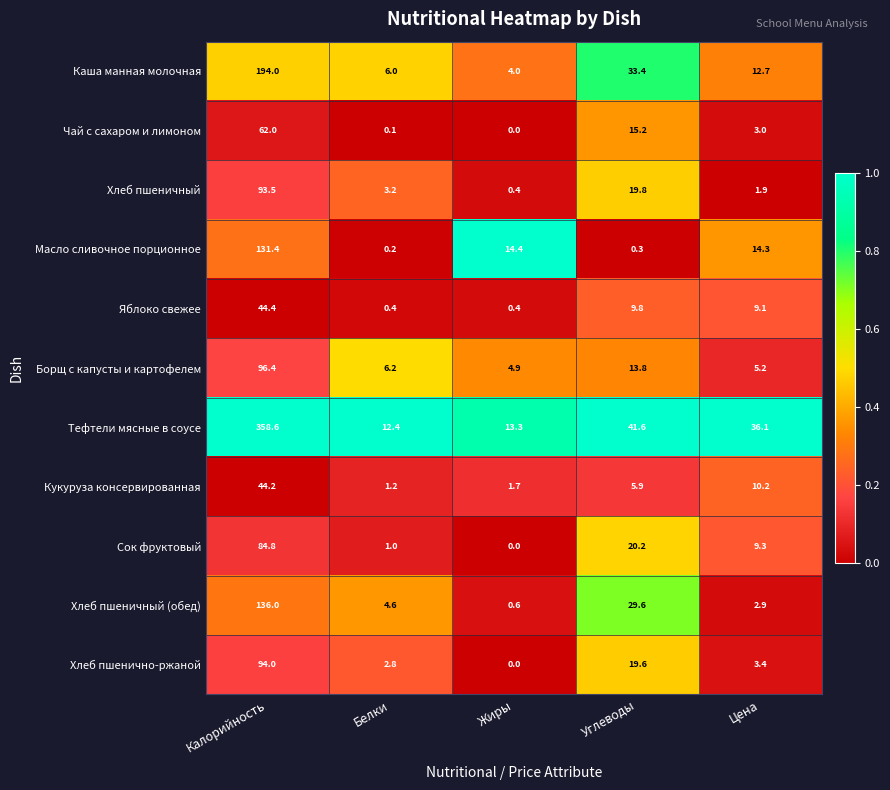

True or false: Яблоко свежее has a value of 44.4 at Калорийность.

True